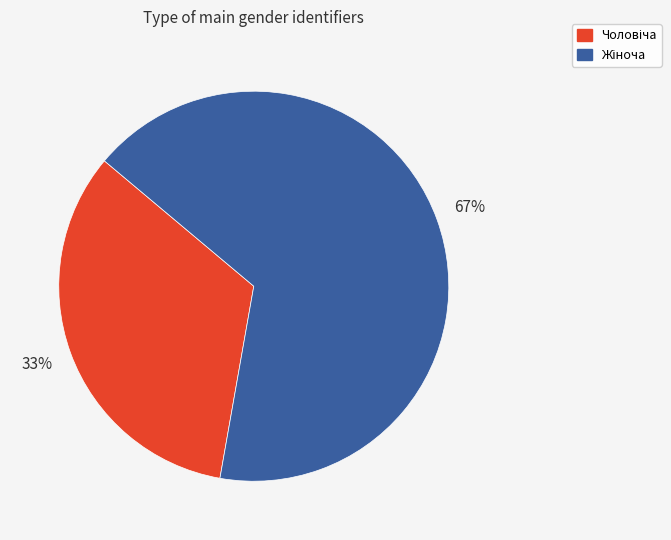

How many segments does this pie chart have?

2